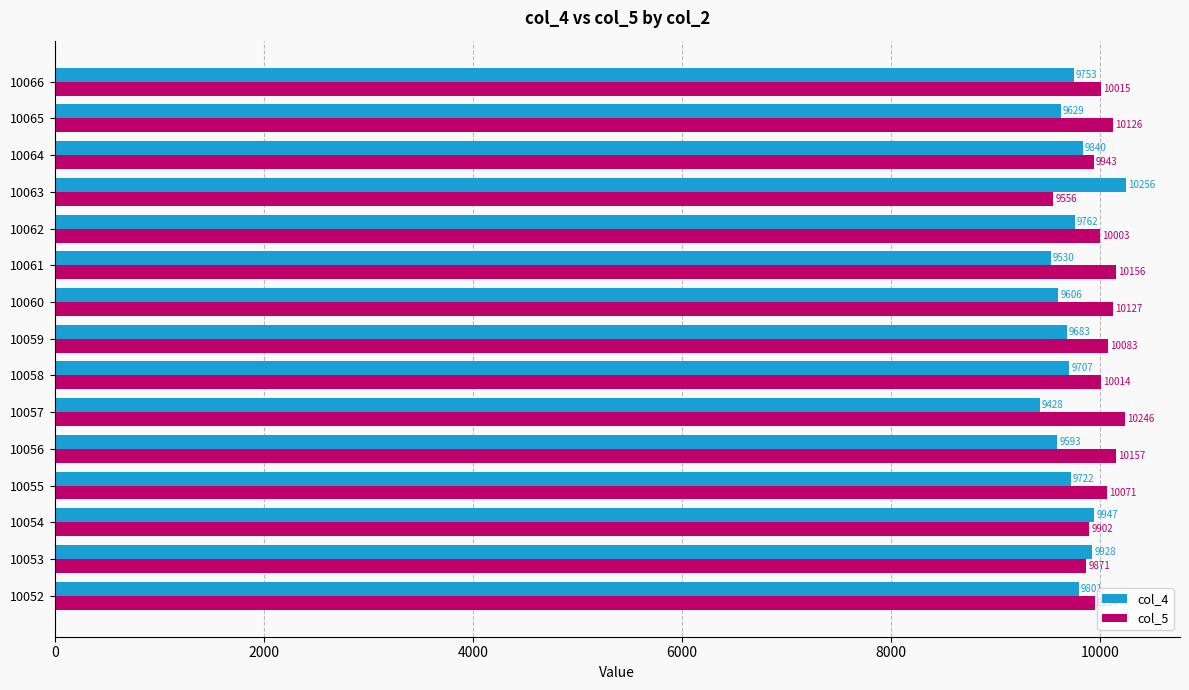

At which label is col_4 closest to 9842?

10064